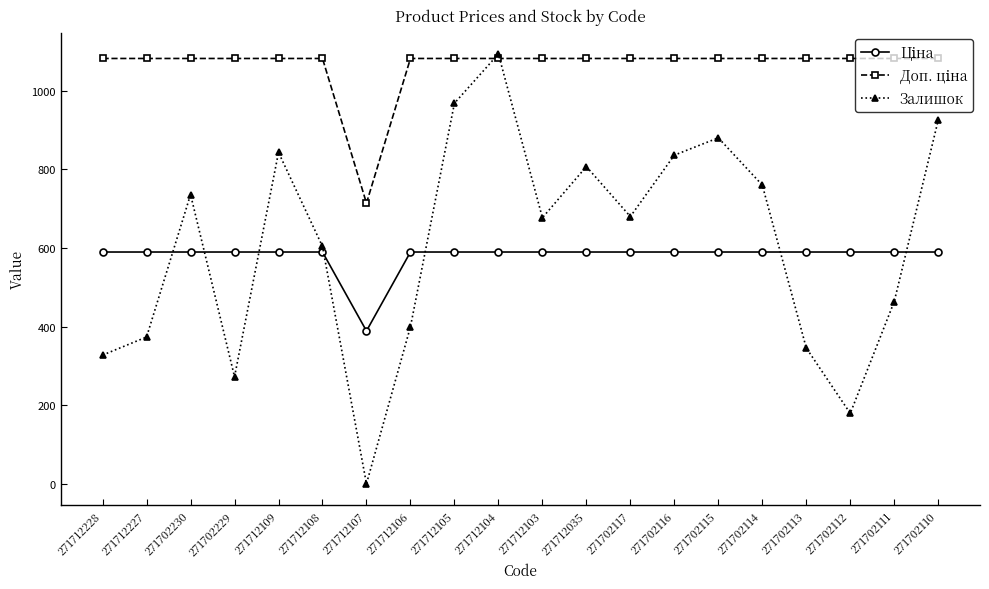

How many categories are shown in the chart?

20